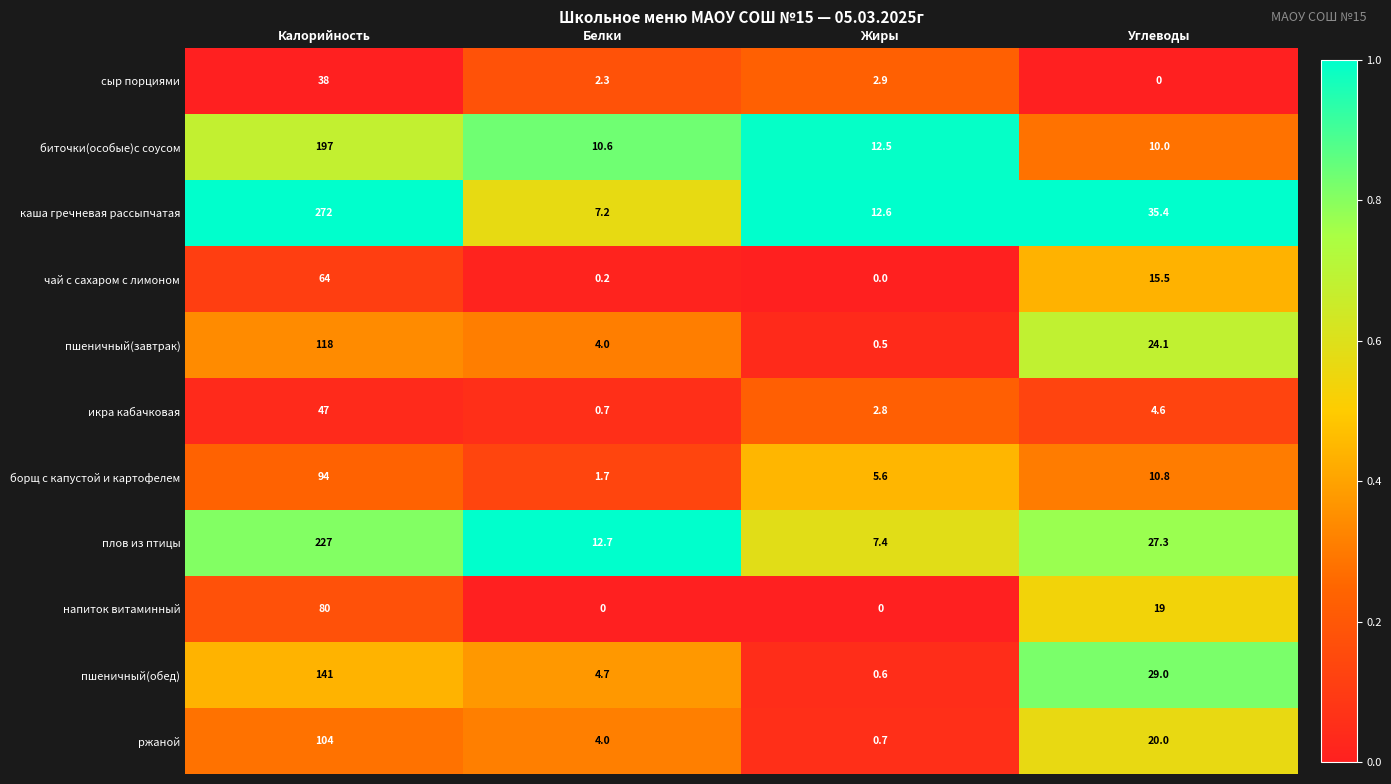

Is it true that борщ с капустой и картофелем equals 1.7 at Жиры?

False